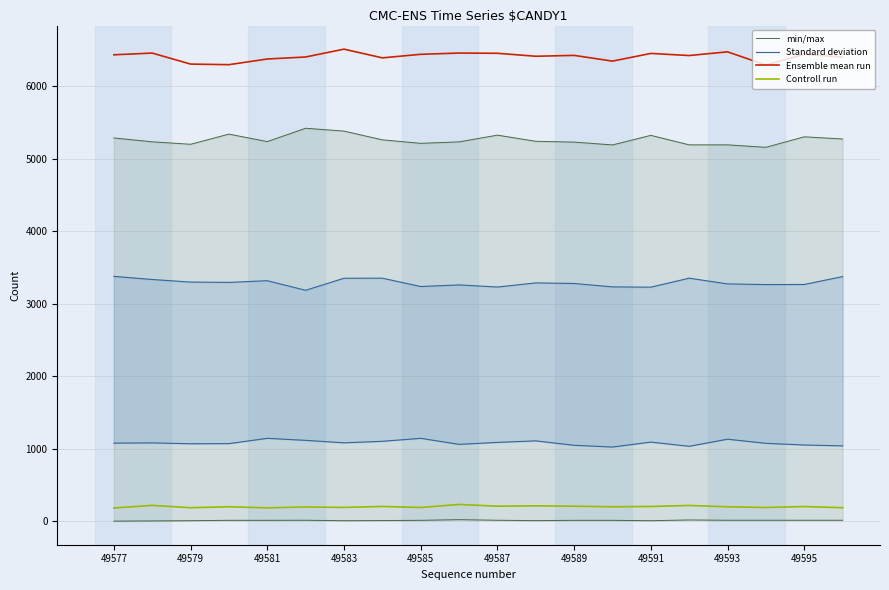

What is the maximum value for Controll run?

231